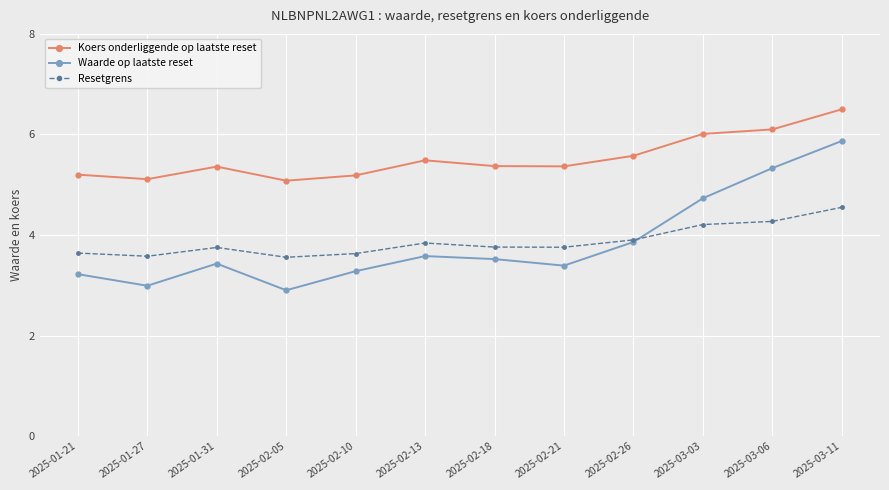

True or false: Resetgrens has a value of 4.3 at 2025-03-06.

True